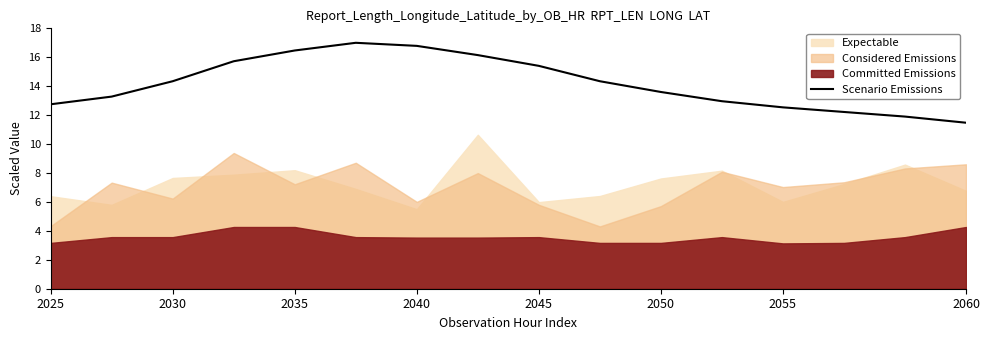

The Scenario Emissions series shows 14.3 at 2030. True or false?

True